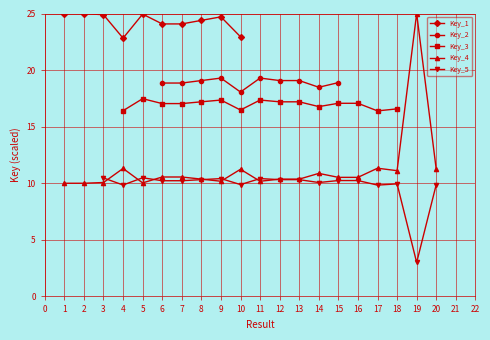

List the labels in order of value, smallest first.

2, 1, 5, 3, 11, 9, 13, 12, 8, 16, 15, 6, 7, 14, 18, 10, 20, 4, 17, 19